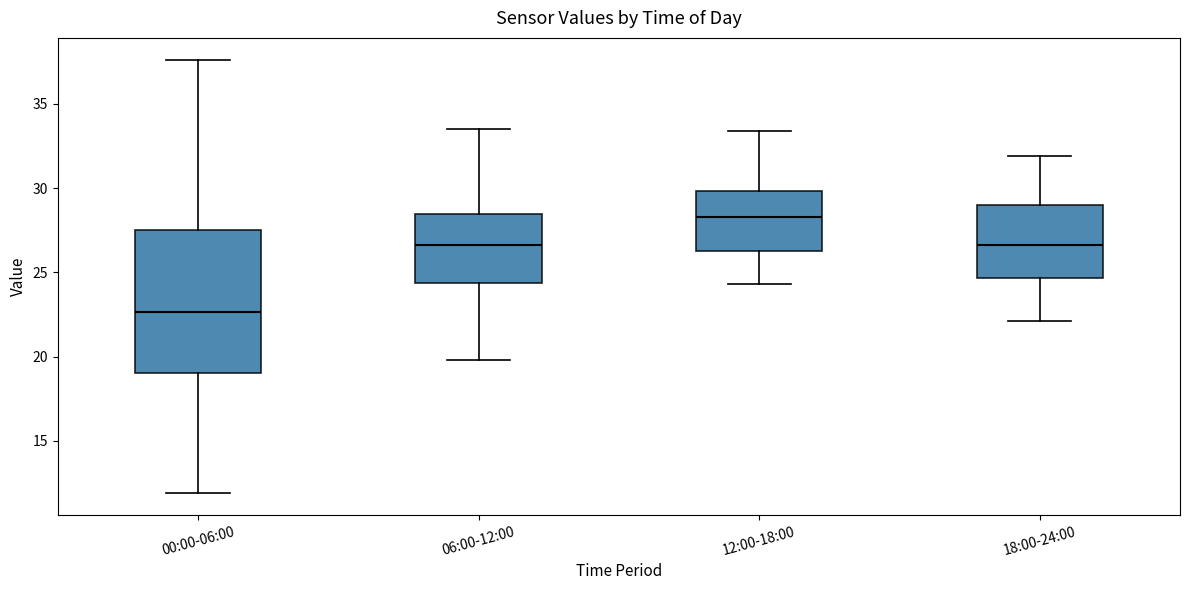

Reading left to right, read every box against the y-axis: the position of its median line, the range the box covers, and the ends of its whiskers. The values are not printed on the chart, so give them approximately, as read against the axis.

00:00-06:00: median 22.5, box 19.0 to 27.5, whiskers 12.0 to 37.5
06:00-12:00: median 26.5, box 24.5 to 28.5, whiskers 20.0 to 33.5
12:00-18:00: median 28.5, box 26.5 to 30.0, whiskers 24.5 to 33.5
18:00-24:00: median 26.5, box 24.5 to 29.0, whiskers 22.0 to 32.0